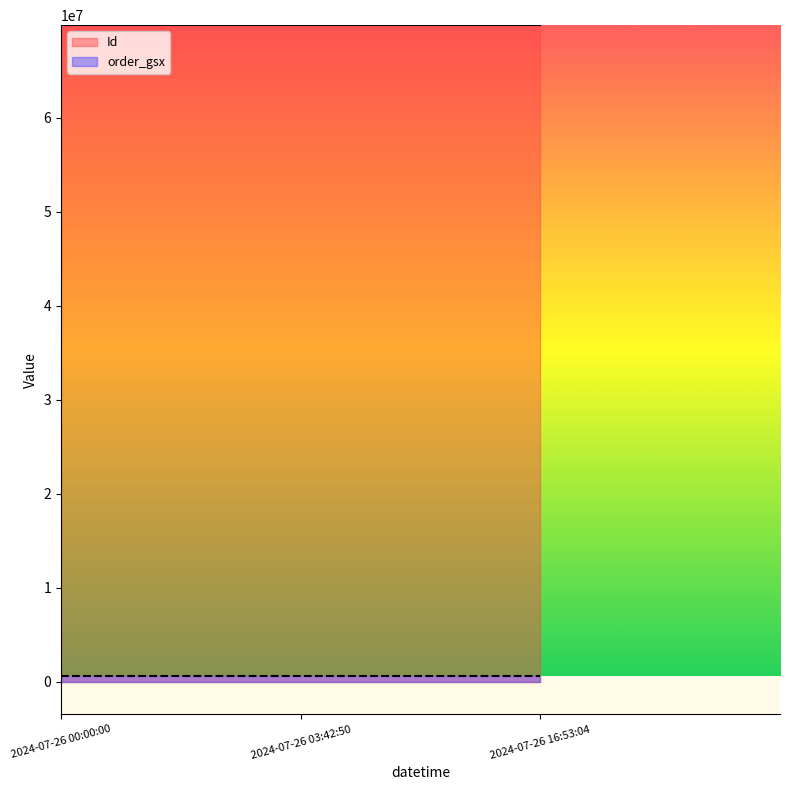

What is the maximum value shown in the chart?

69869959